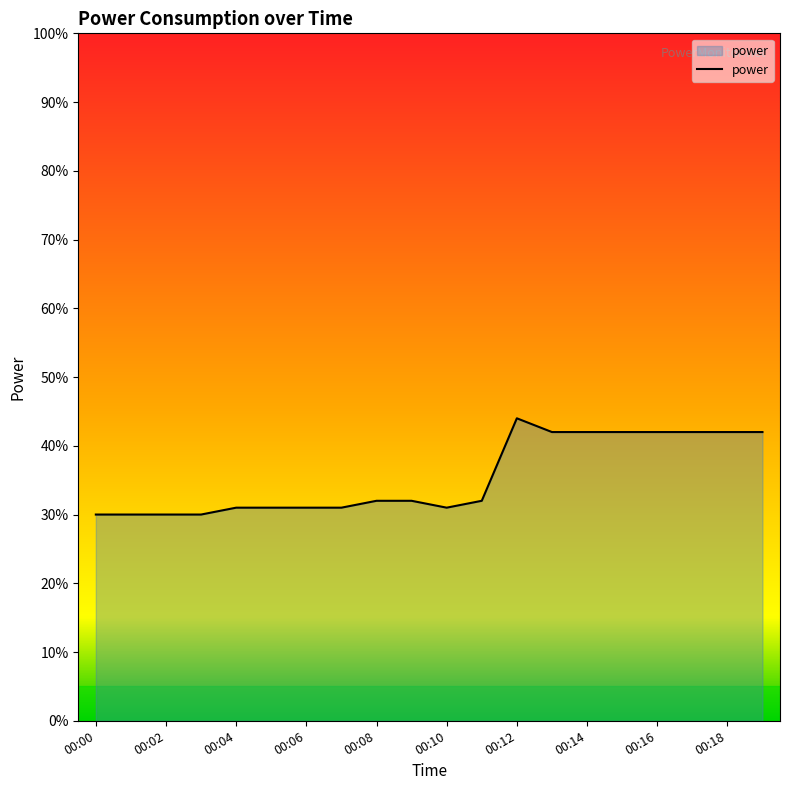

At which label is the value closest to 0?

00:00